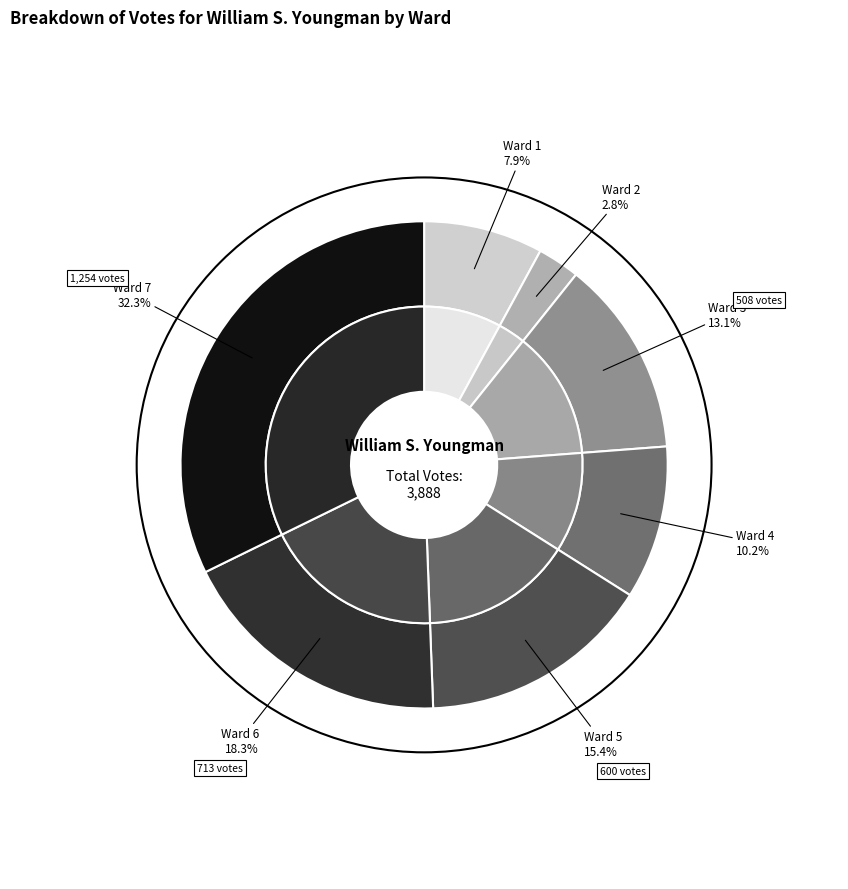

Is Ward 5 the majority of the pie?

No